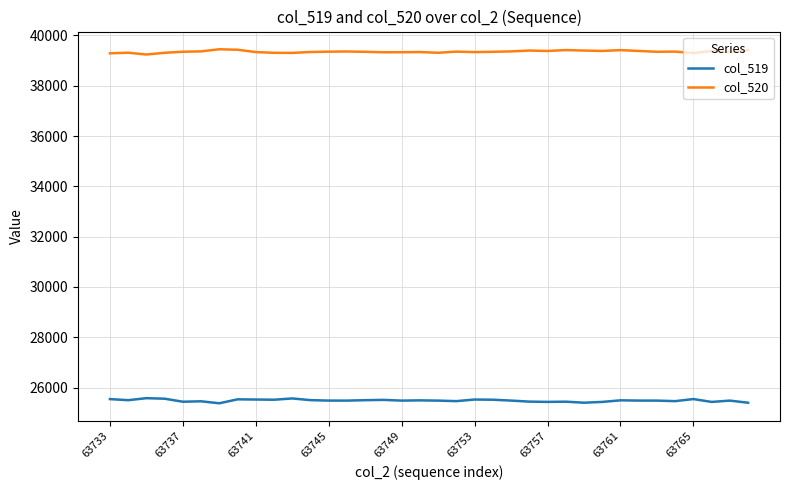

What is the maximum value shown in the chart?

39451